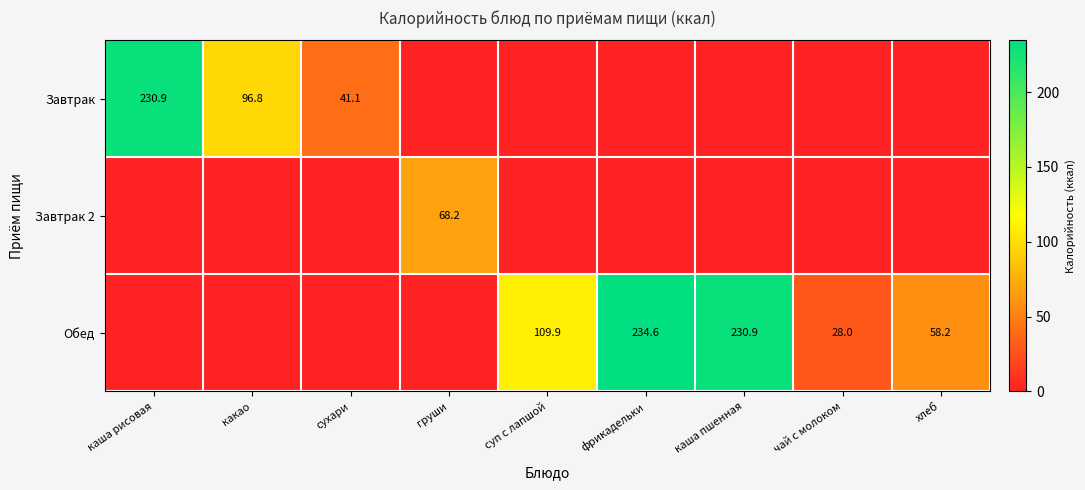

Is it true that Завтрак 2 equals 45.8 at груши?

False